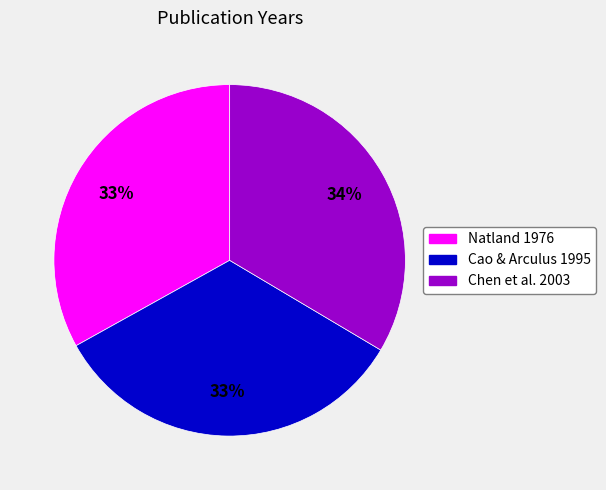

To the nearest percent, what percentage of the pie is Chen et al. 2003?

34%